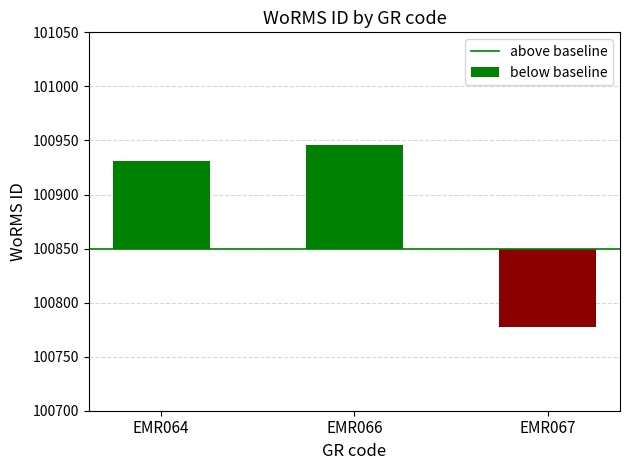

How many data points in below baseline are less than 0?

1